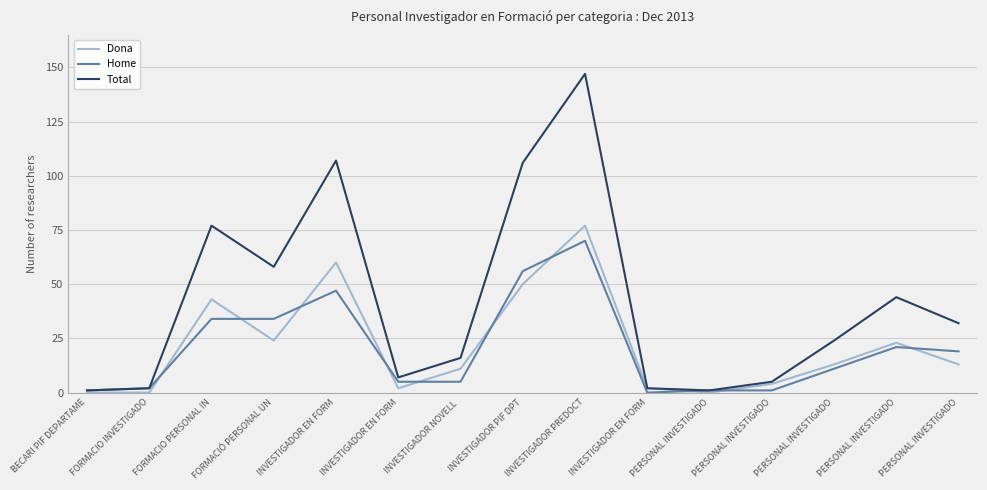

Rank the series at PERSONAL INVESTIGADO from highest to lowest value.

Home, Total, Dona